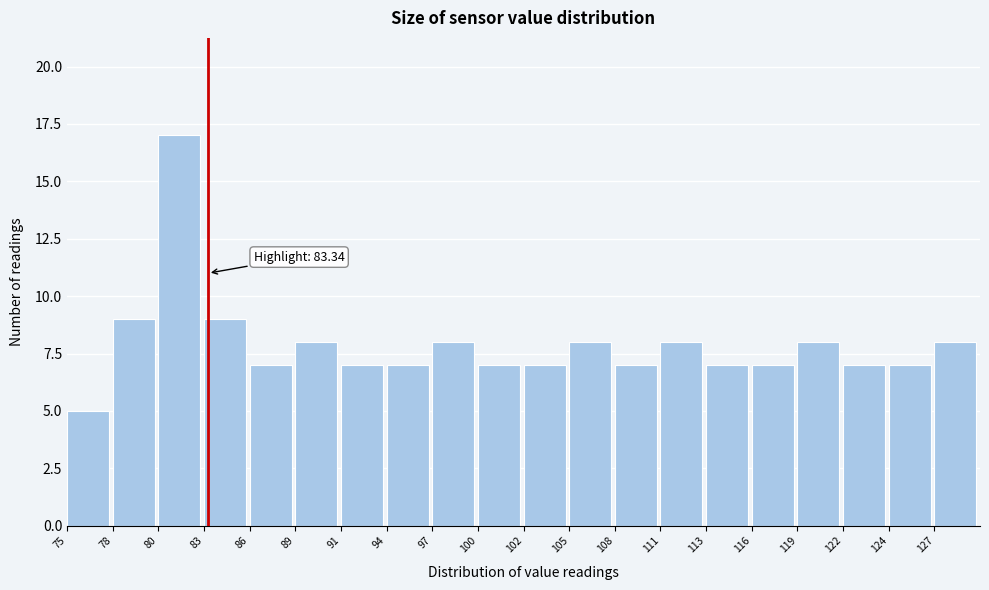

Over which range of the x-axis is the bar tallest?

80.5 to 83.0